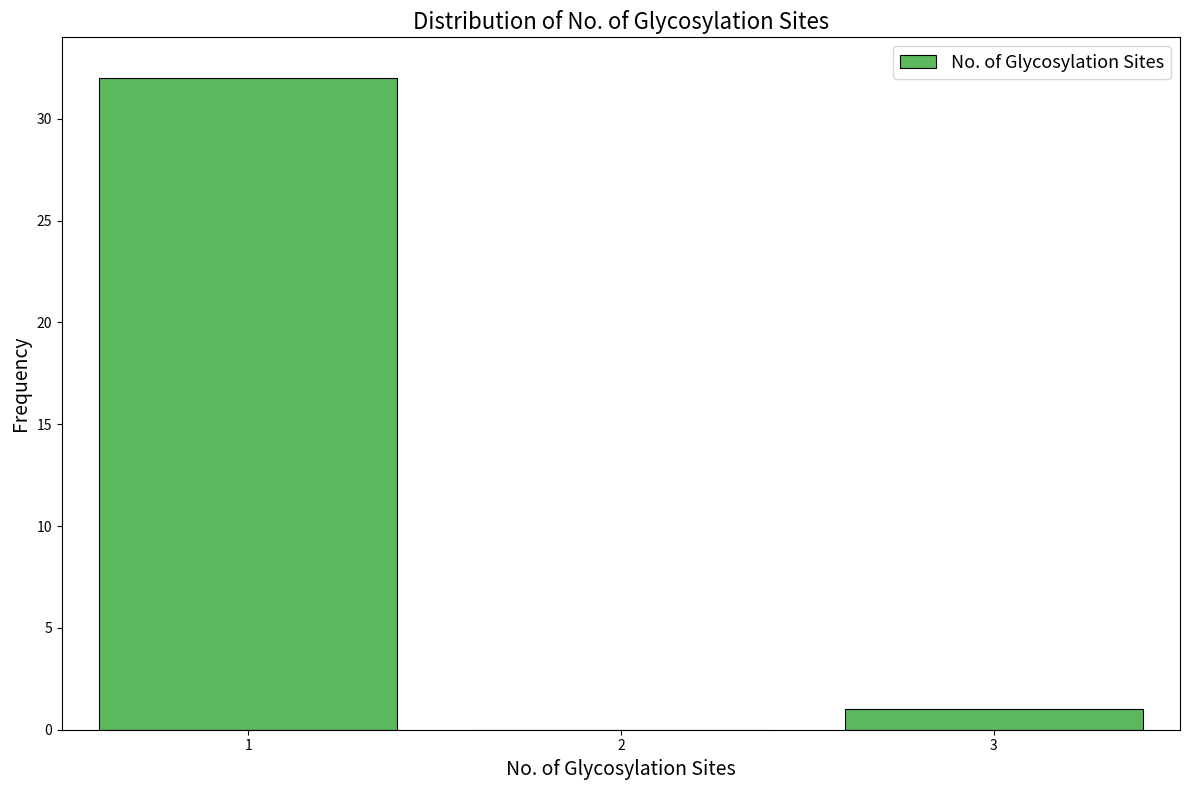

Reading left to right, extract all data points from this chart.

1=32	2=0	3=1